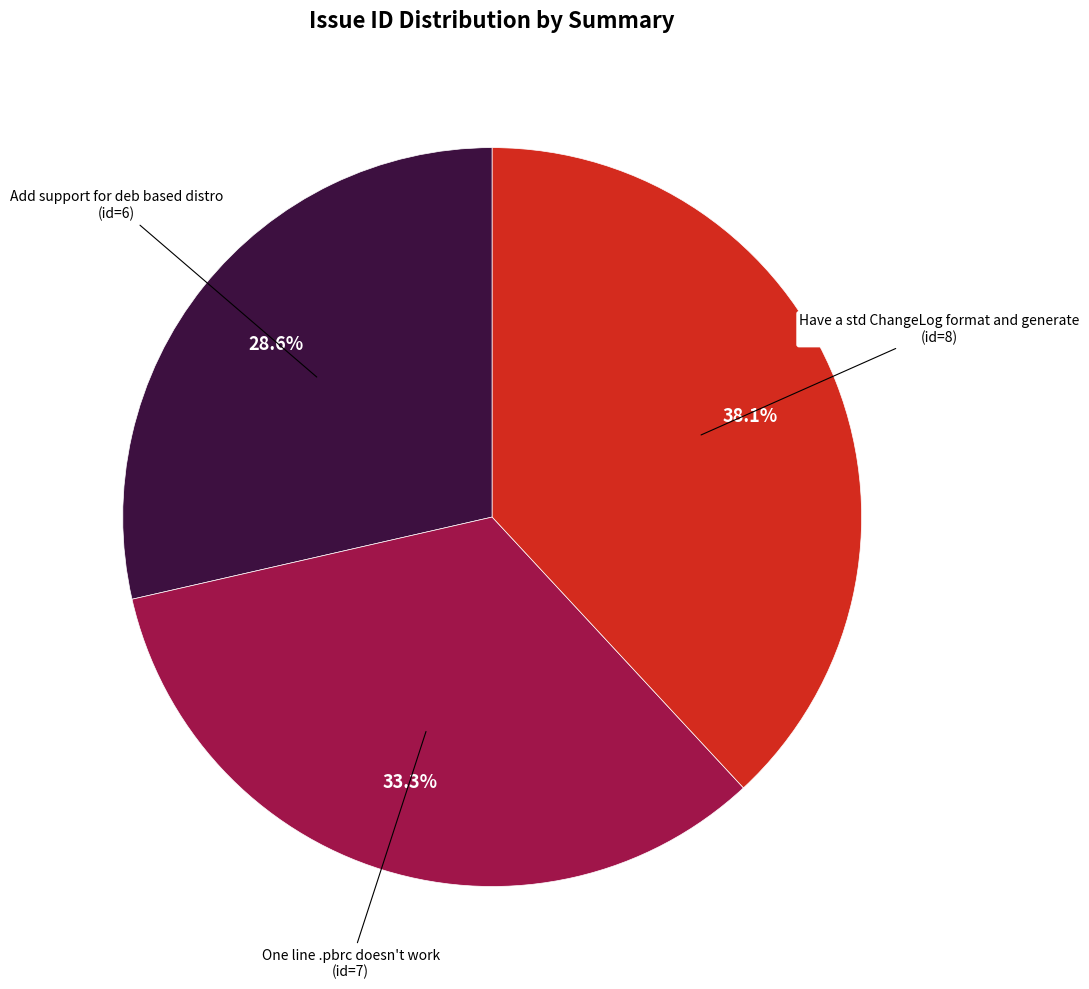

How many segments does this pie chart have?

3